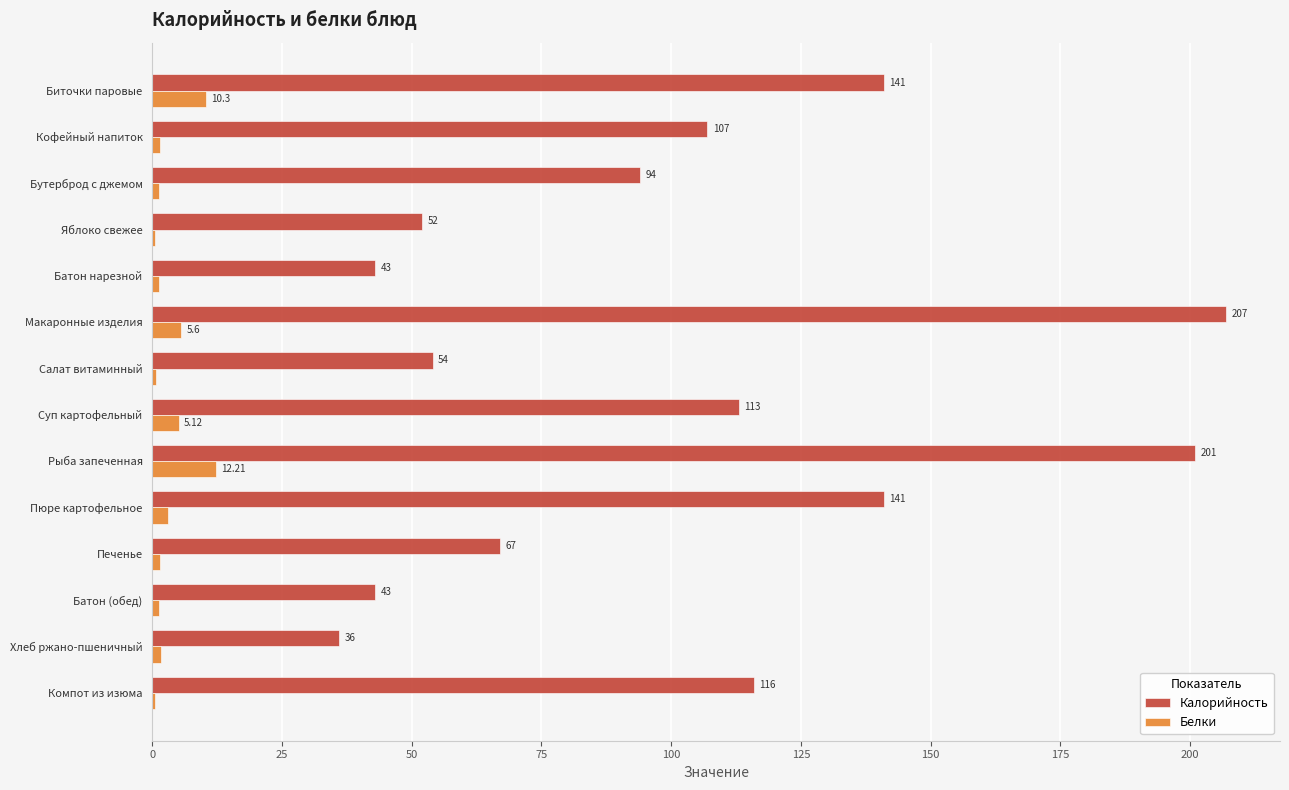

Between Биточки паровые and Суп картофельный, which series saw the biggest shift?

Калорийность